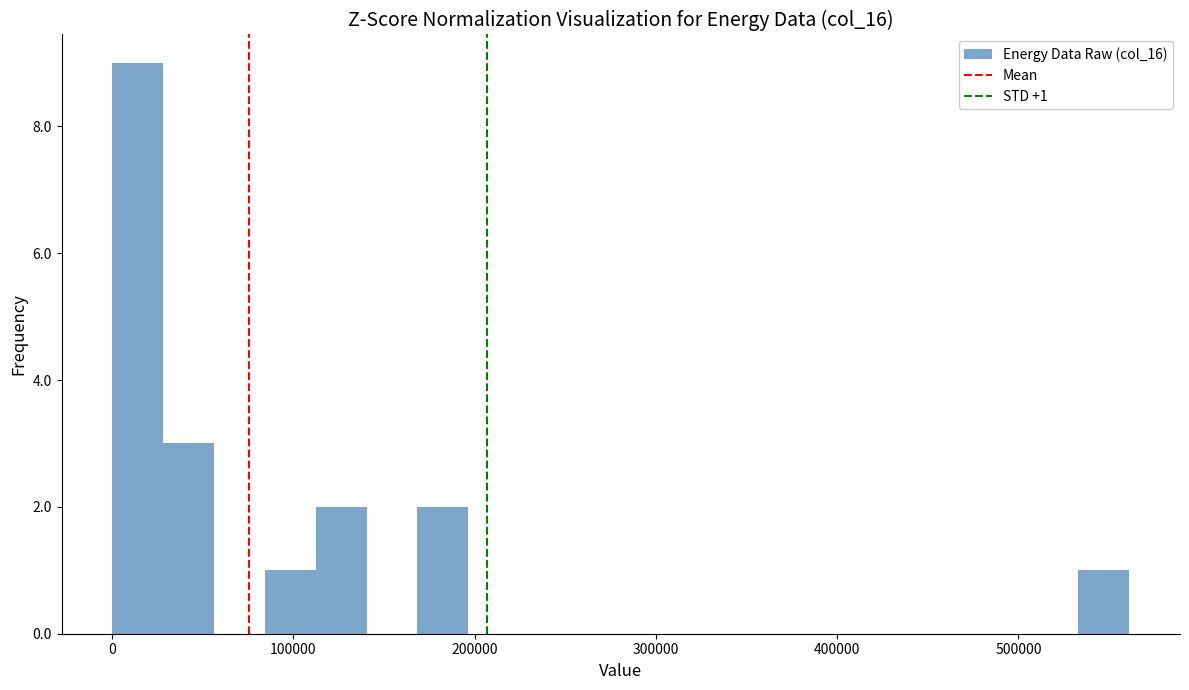

Read against the x-axis, roughly where is the centre of the tallest bar?

10000